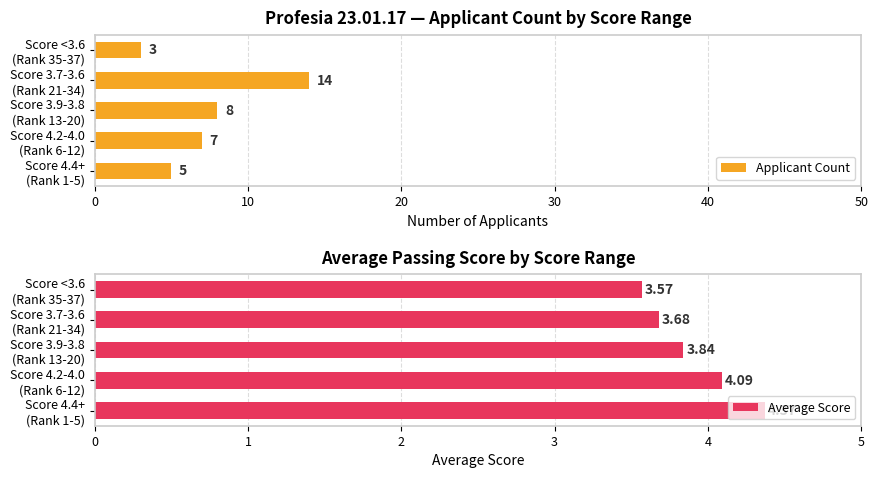

What is the average value of the Applicant Count series?

7